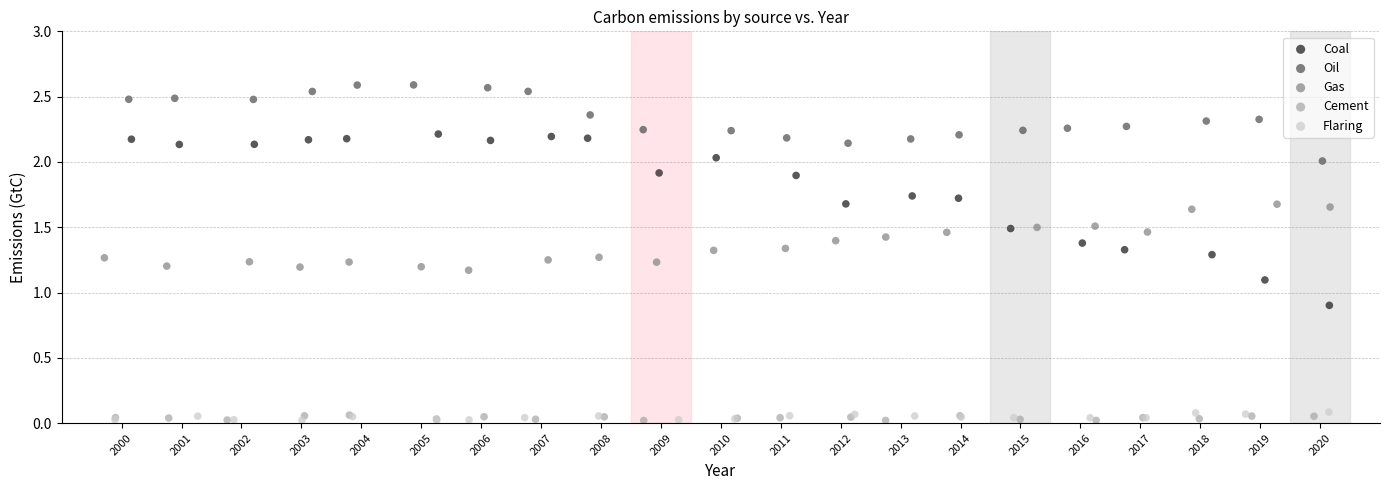

Which series contains the highest Y value?

Oil